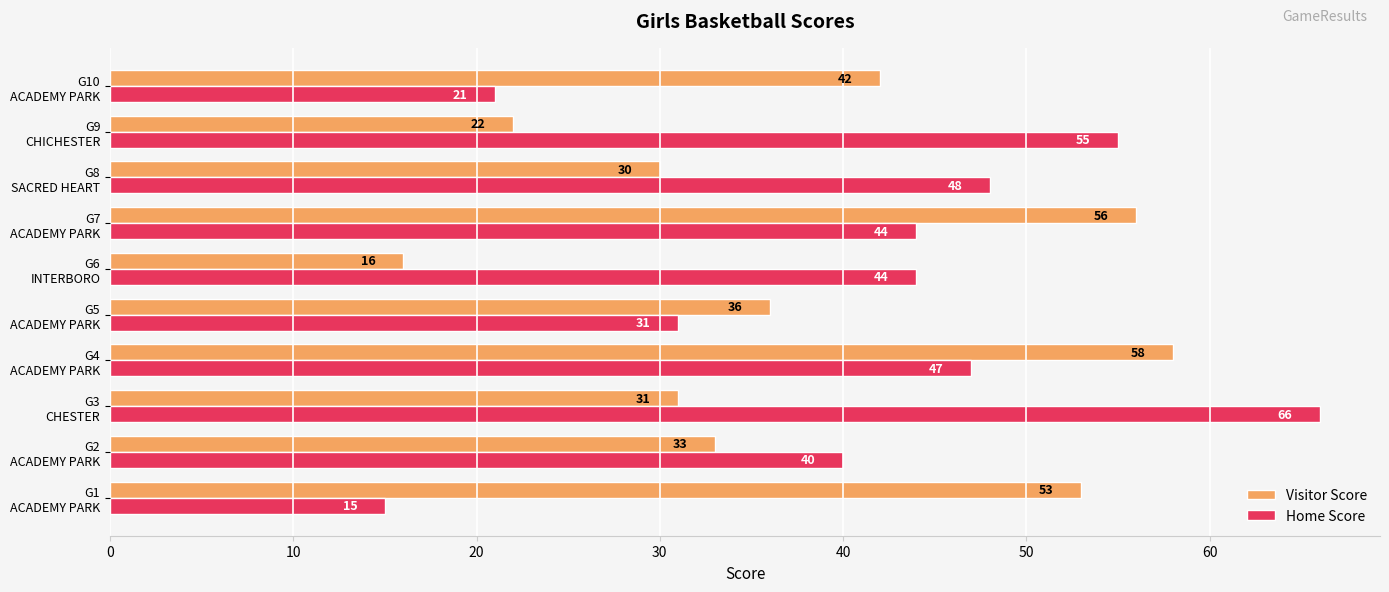

Which series has the largest range (max minus min)?

Home Score